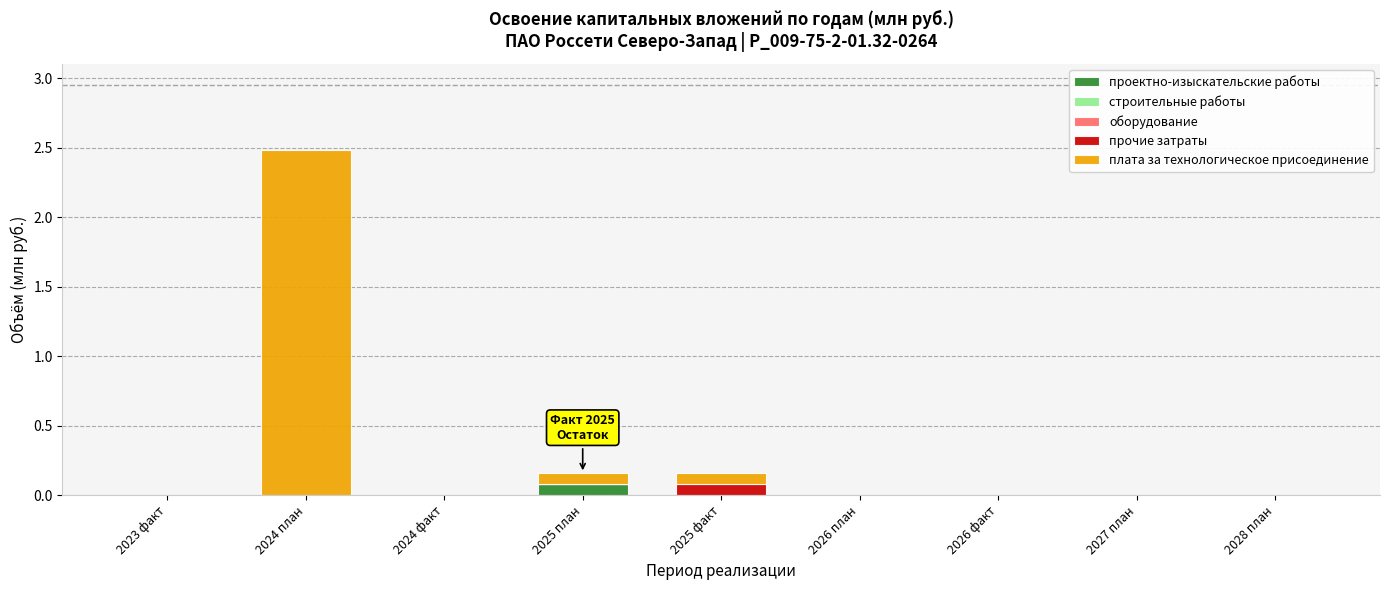

At which category is the sum across all series the highest?

2024 план